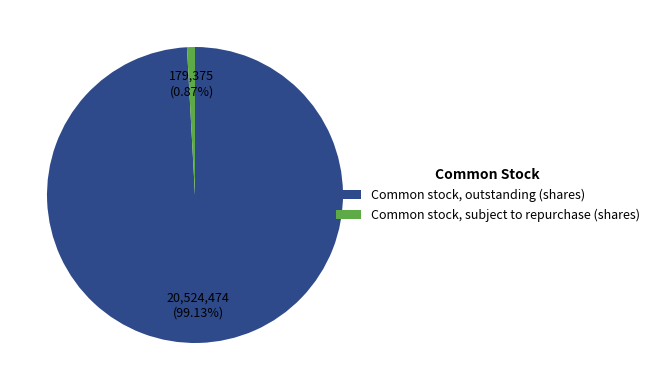

Count the number of slices in the pie.

2